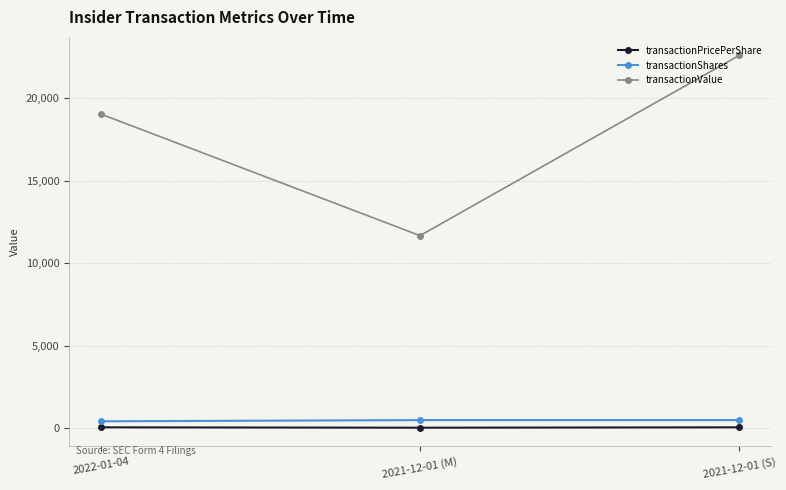

Count the number of data series in this chart.

3